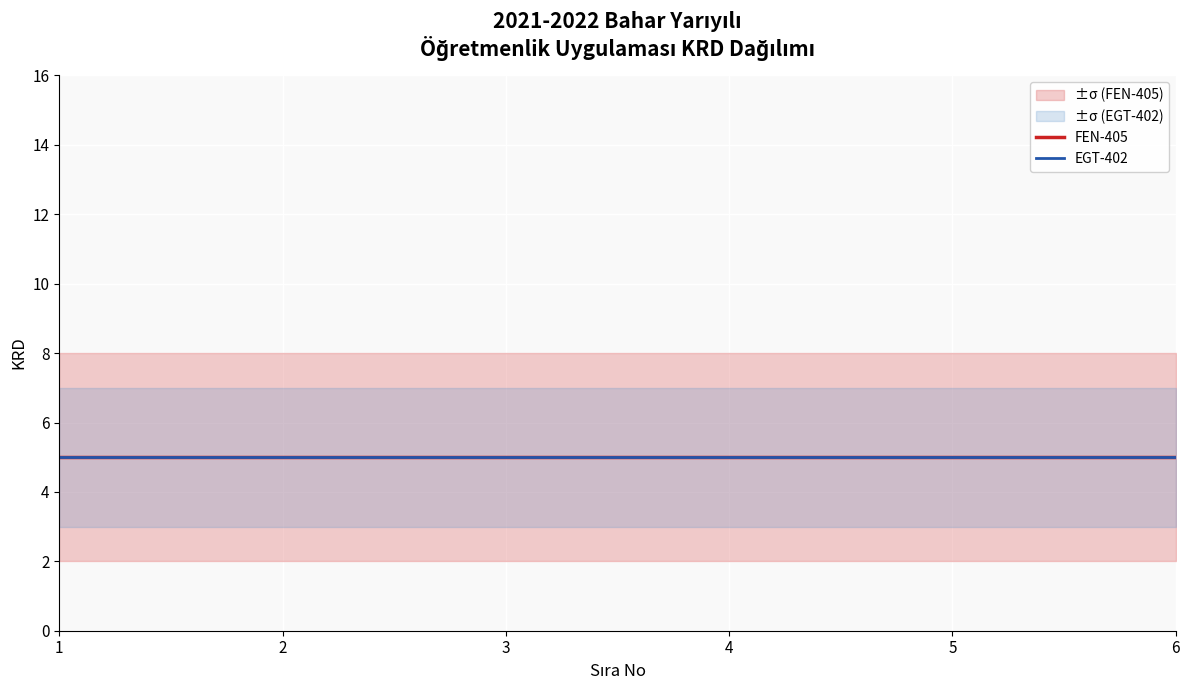

Between 3 and 2, which is larger?

3